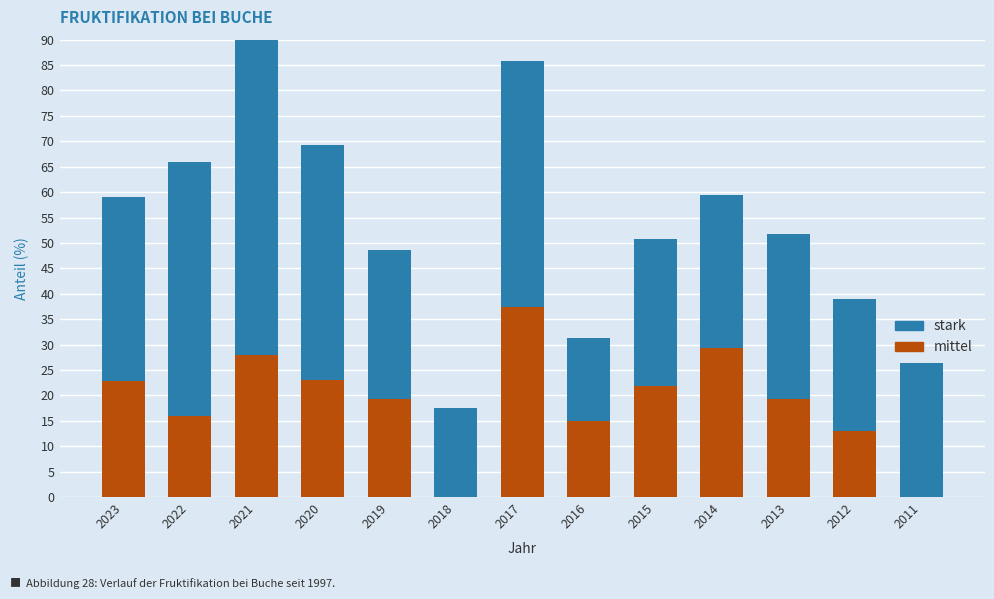

Is it true that stark equals 30.0 at 2014?

True